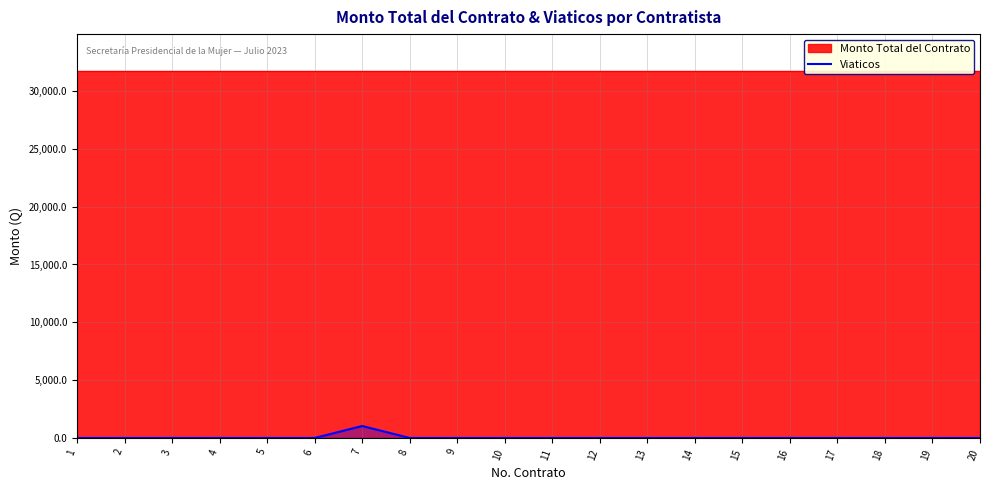

Which category has the highest value across all series?

7